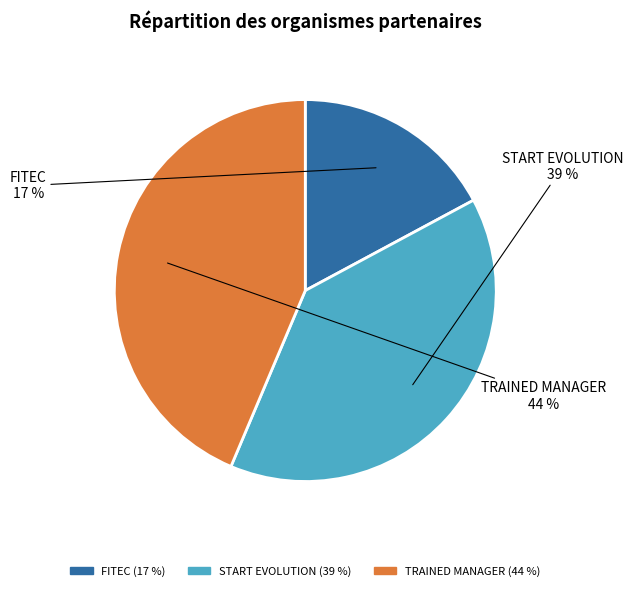

The FITEC slice represents 3% of the pie. True or false?

False